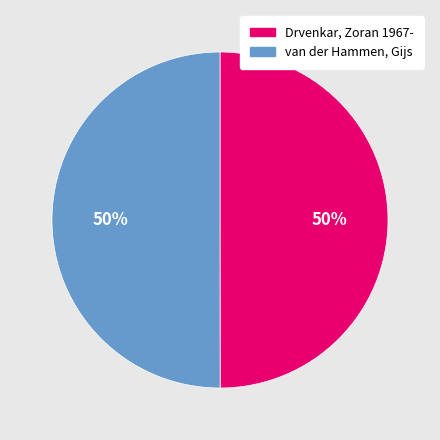

Combined, do Drvenkar, Zoran 1967- and van der Hammen, Gijs account for over 50%?

Yes